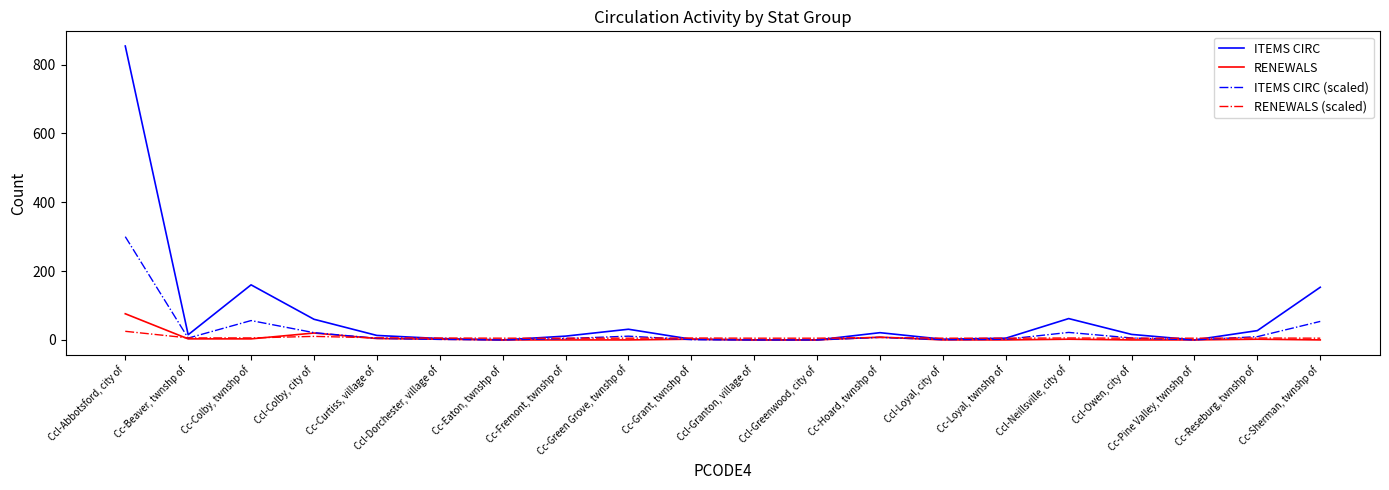

At which category does ITEMS CIRC reach its first local valley?

Cc-Beaver, twnshp of